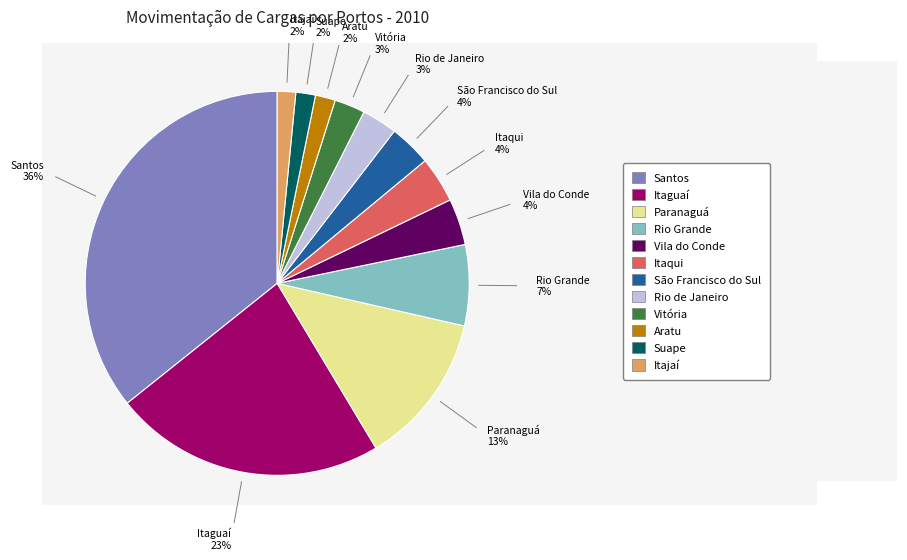

Is there a majority slice in this chart?

No